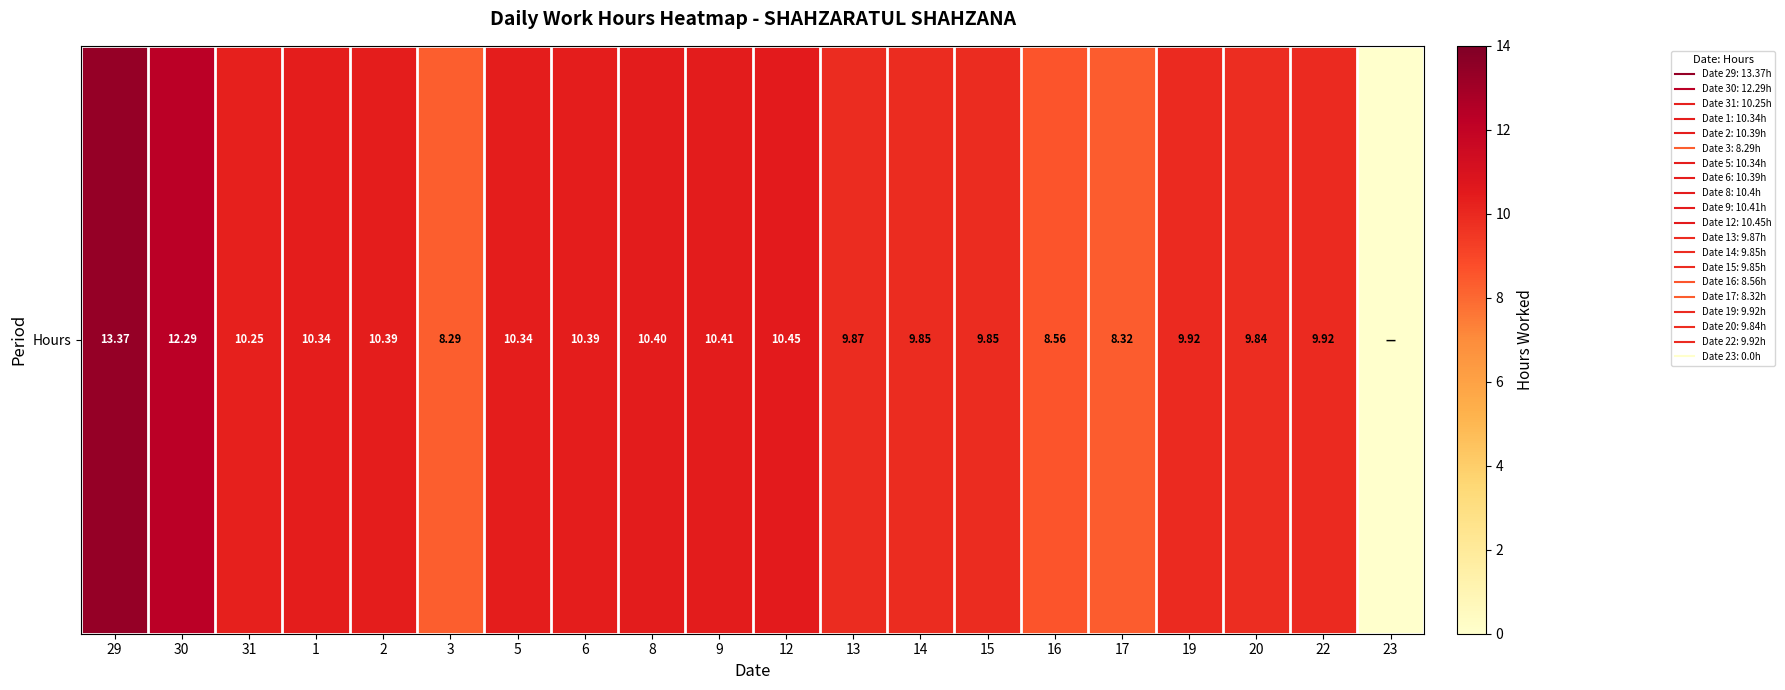

True or false: the data shows 9.8 at 20.

True